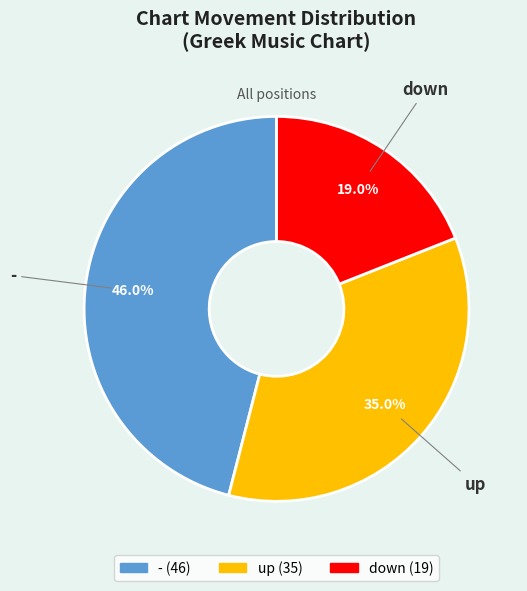

The up slice represents 40% of the pie. True or false?

False